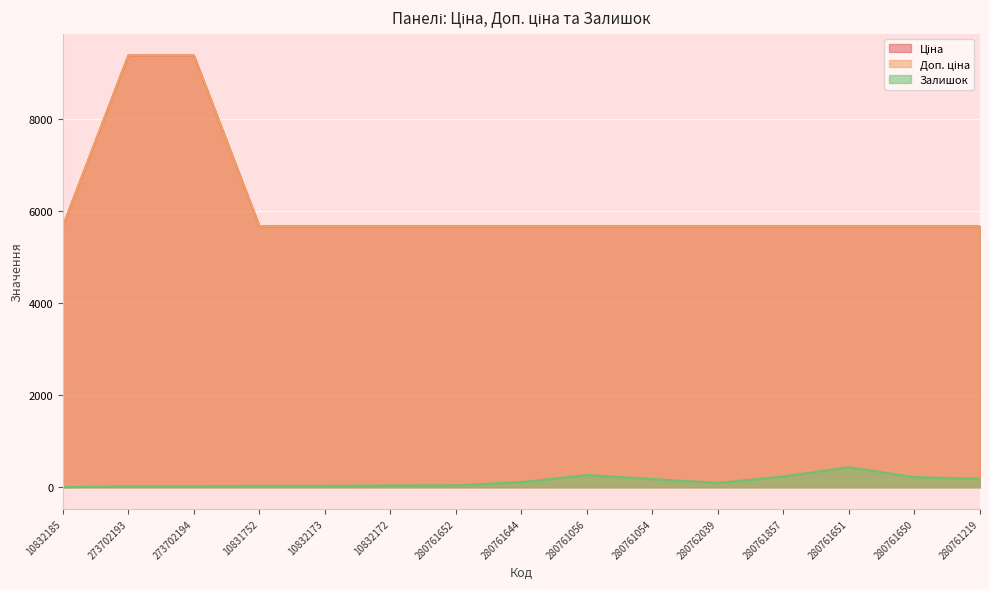

What is the sum of all Залишок values?

1892.0